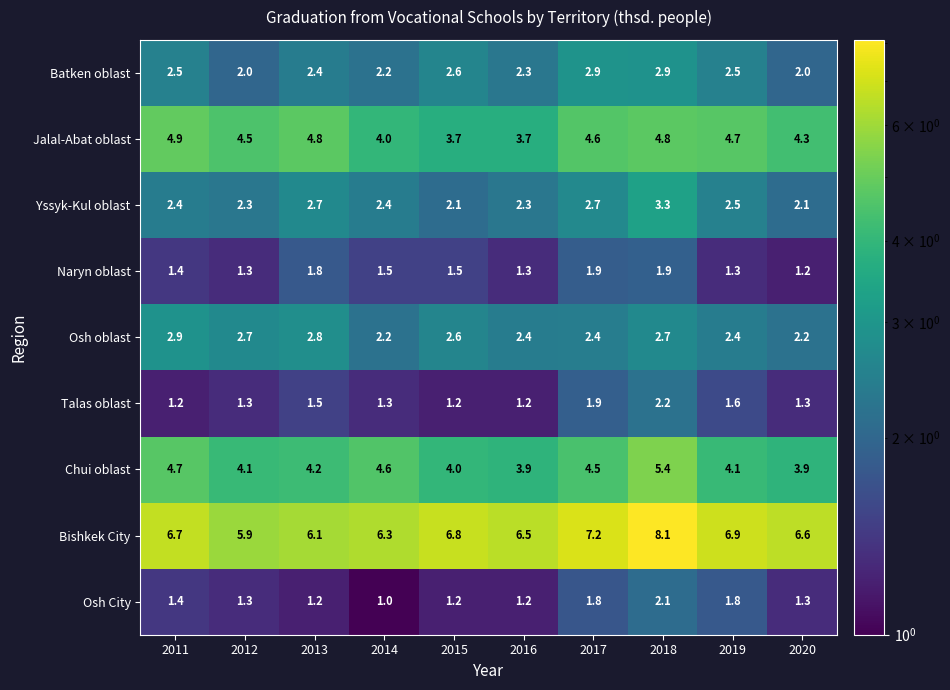

Is it true that Jalal-Abat oblast equals 4.8 at 2013?

True